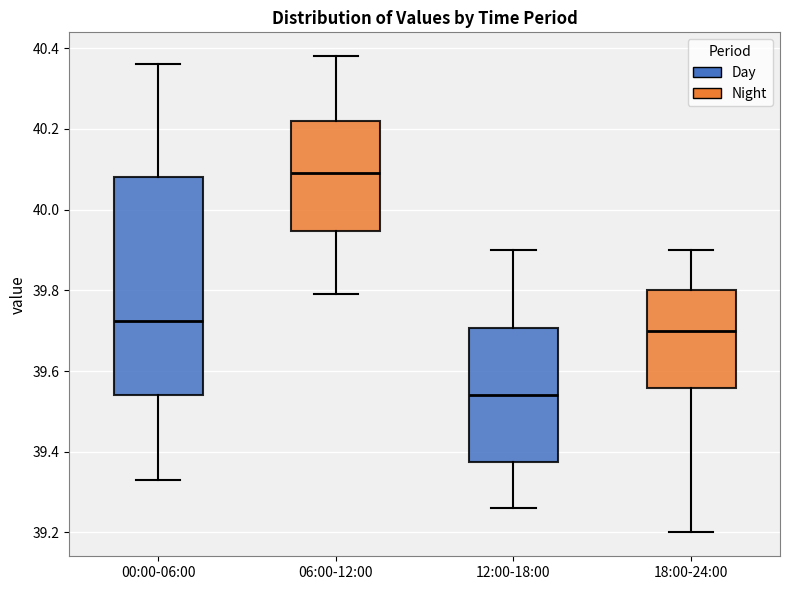

Reading left to right, read every box against the y-axis: the position of its median line, the range the box covers, and the ends of its whiskers. The values are not printed on the chart, so give them approximately, as read against the axis.

00:00-06:00: median 39.72, box 39.54 to 40.08, whiskers 39.34 to 40.36
06:00-12:00: median 40.10, box 39.94 to 40.22, whiskers 39.80 to 40.38
12:00-18:00: median 39.54, box 39.38 to 39.70, whiskers 39.26 to 39.90
18:00-24:00: median 39.70, box 39.56 to 39.80, whiskers 39.20 to 39.90